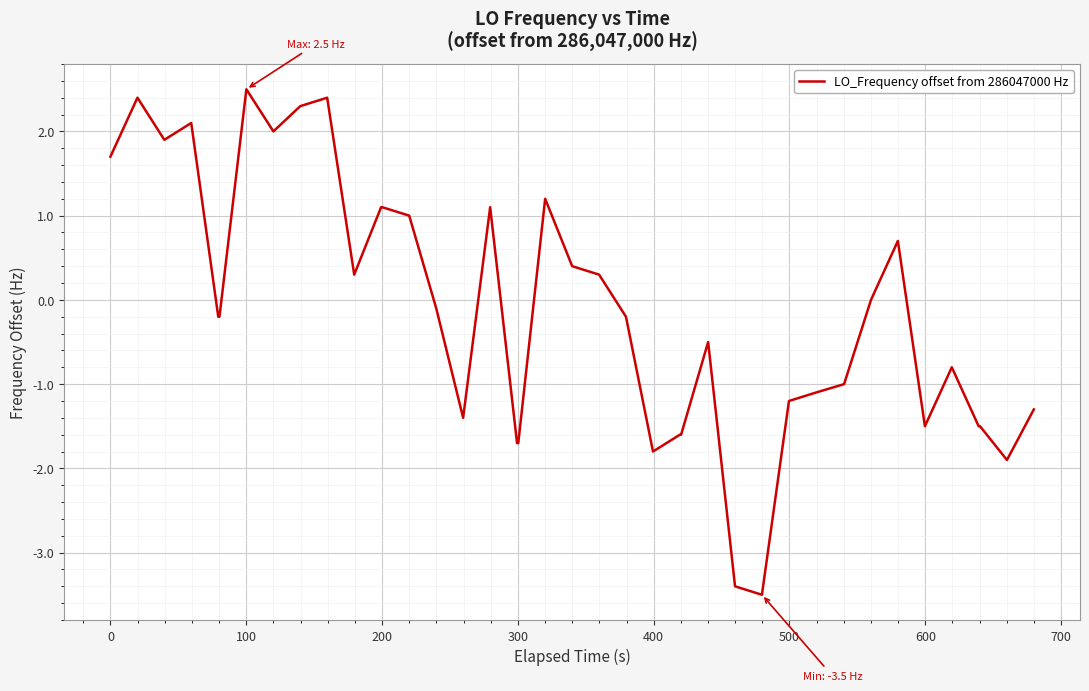

Reading left to right, extract all data points from this chart.

1.7	2.4	1.9	2.1	-0.2	-0.2	2.5	2.0	2.3	2.4	0.3	1.1	1.1	1.0	-0.1	-1.4	1.1	-1.7	-1.7	1.2	0.4	0.3	-0.2	-1.8	-1.6	-1.6	-0.5	-3.4	-3.5	-1.2	-1.1	-1.0	0.0	0.7	-1.5	-0.8	-1.5	-1.5	-1.9	-1.3